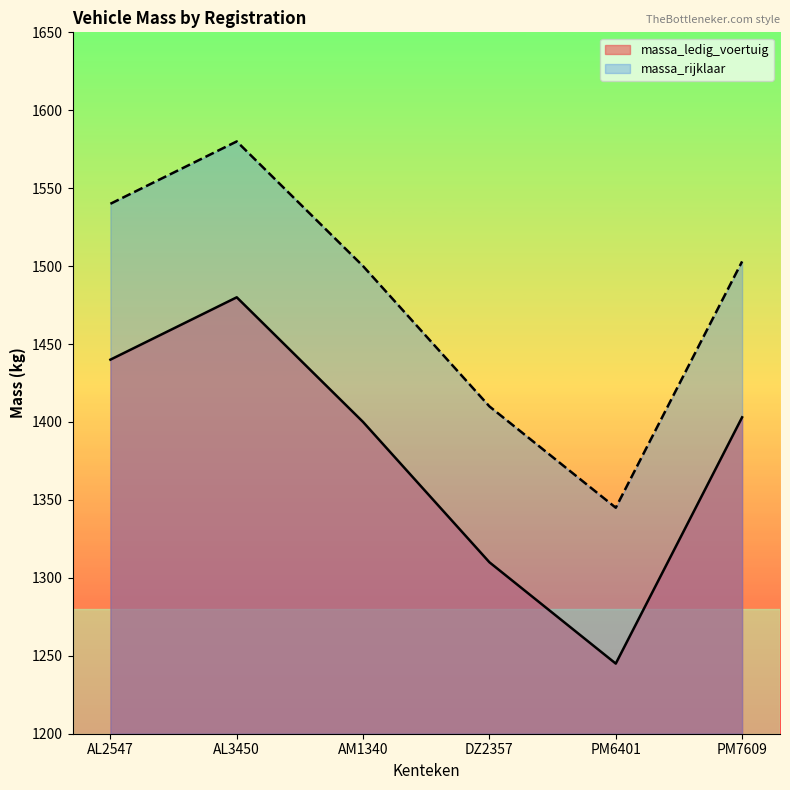

Does the chart have visible grid lines?

No